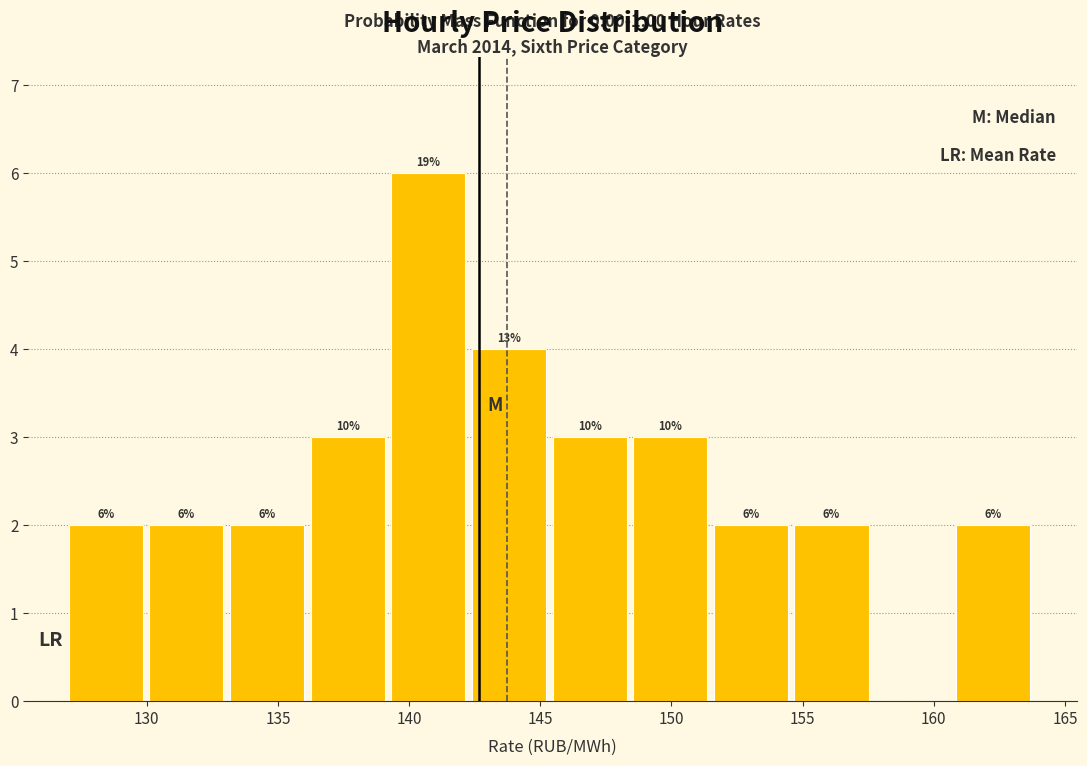

Which range on the x-axis has the tallest bar?

139.5 to 142.5